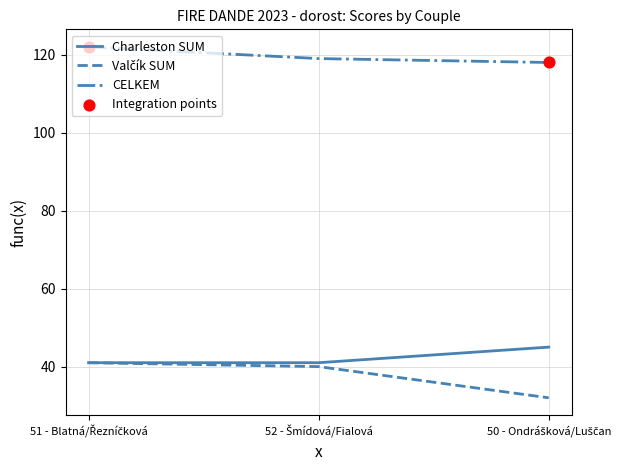

Which series has the largest total across all categories?

CELKEM